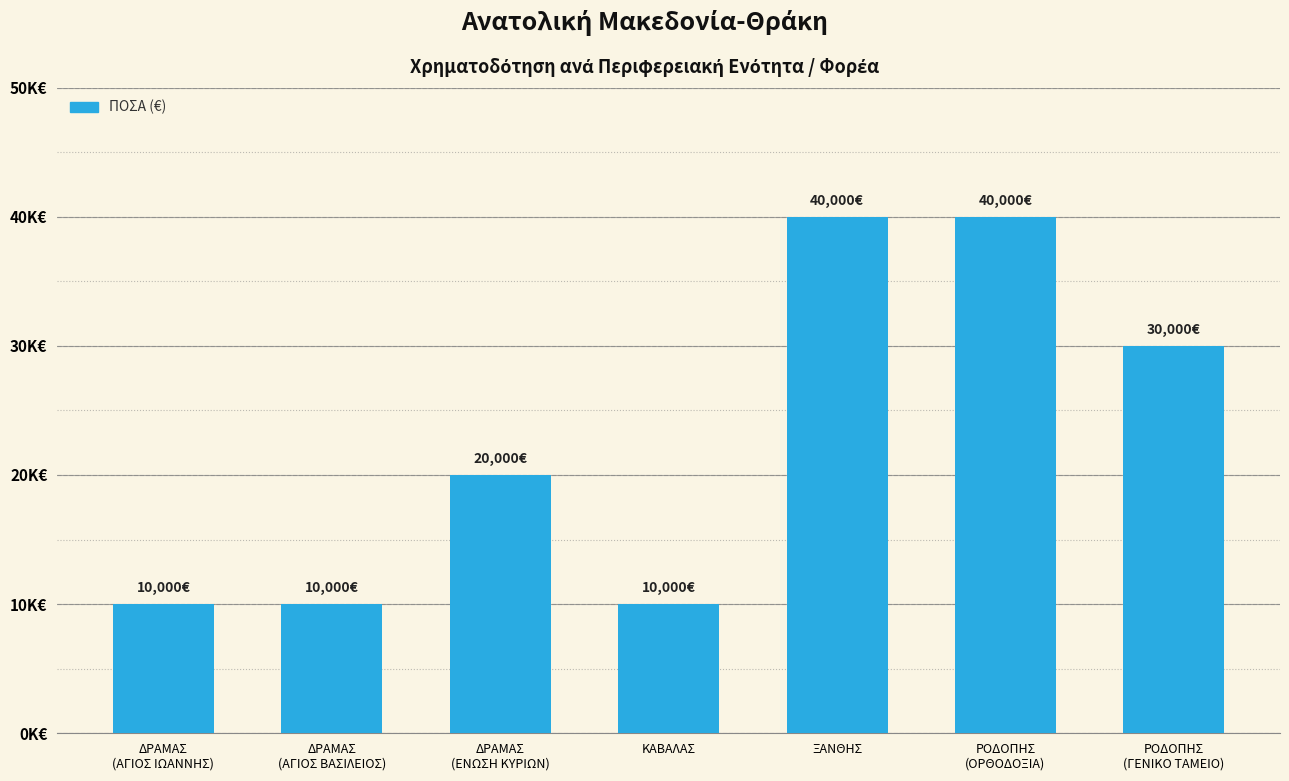

What is the average value?

22857